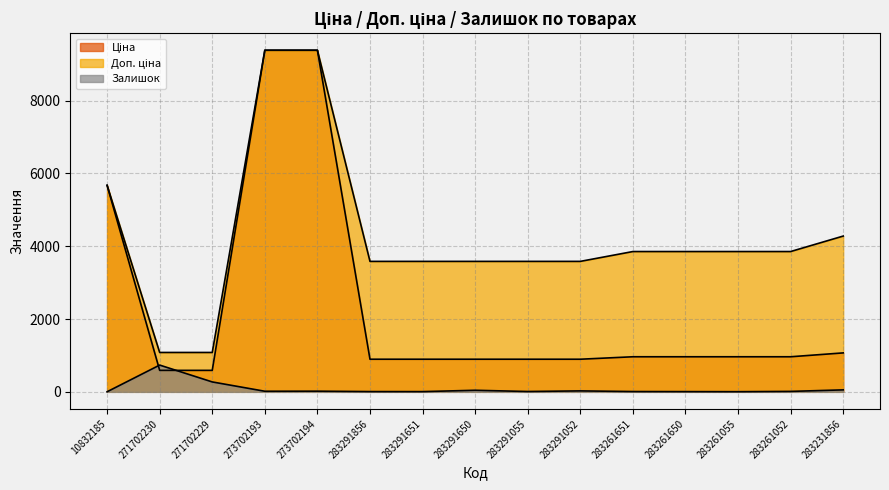

What is the difference between the Ціна values at 271702230 and 283291651?

306.0